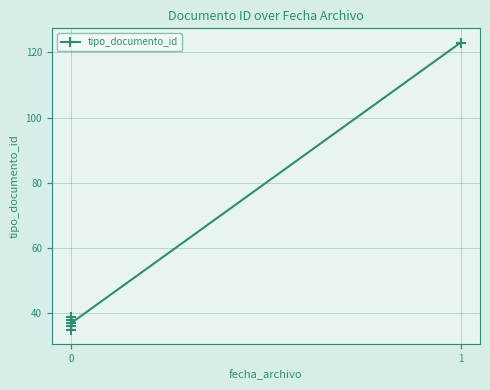

Reading right to left, extract all data points from this chart.

5=123	4=37	3=39	2=36	1=38	0=35